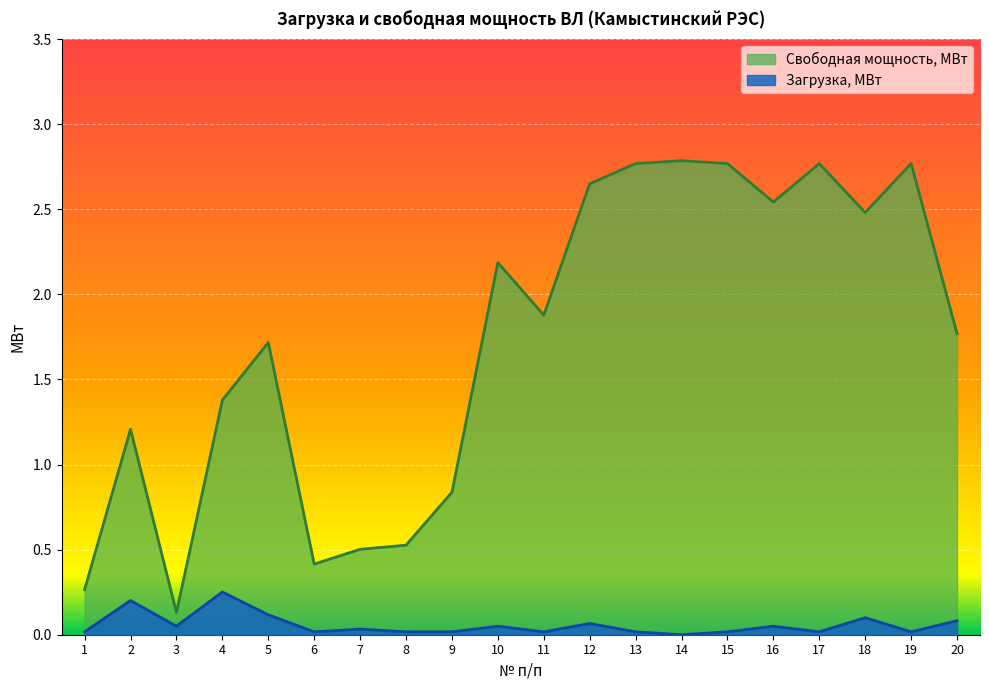

Which label corresponds to the largest value in the chart?

14